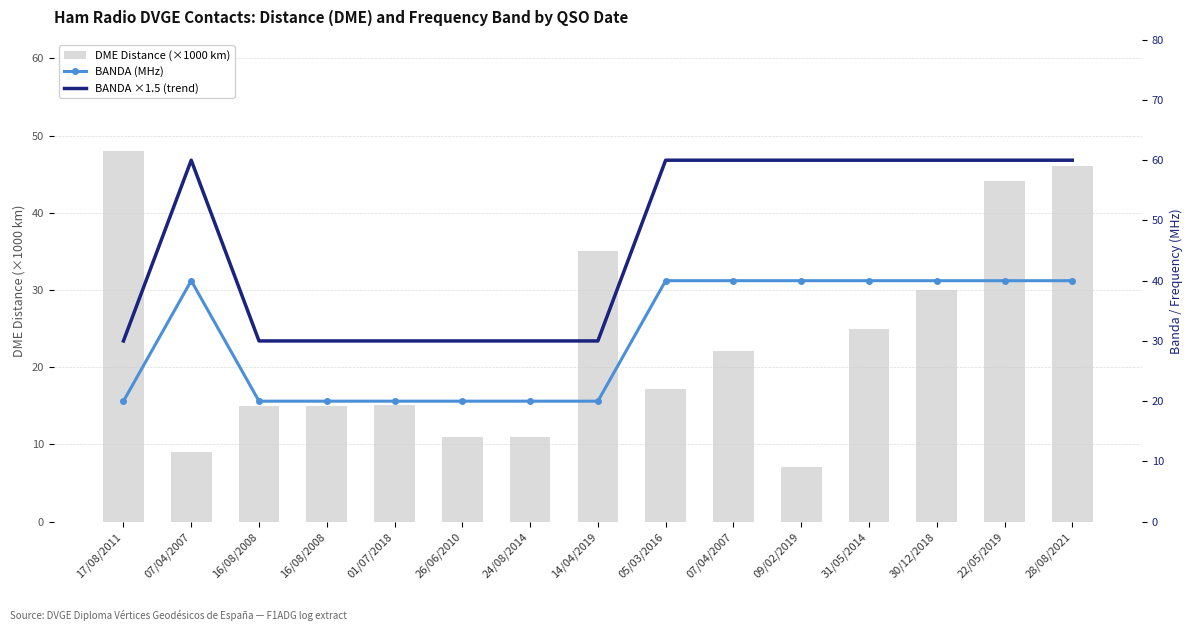

The value of DME Distance (×1000 km) at 24/08/2014 is 14.5. True or false?

False